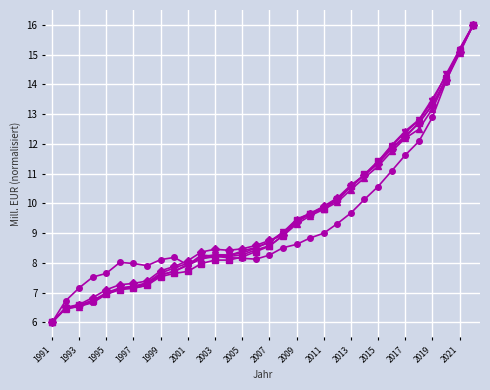

What is the maximum value shown in the chart?

16.0